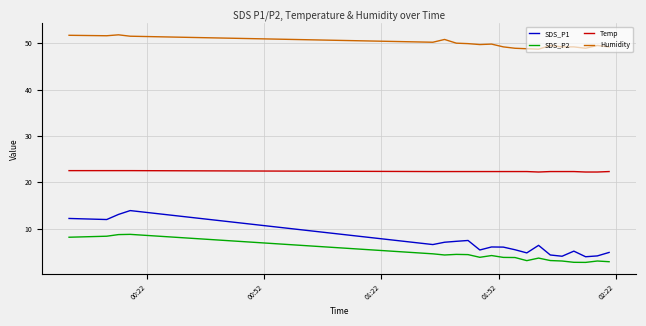

What is the smallest value displayed?

2.7